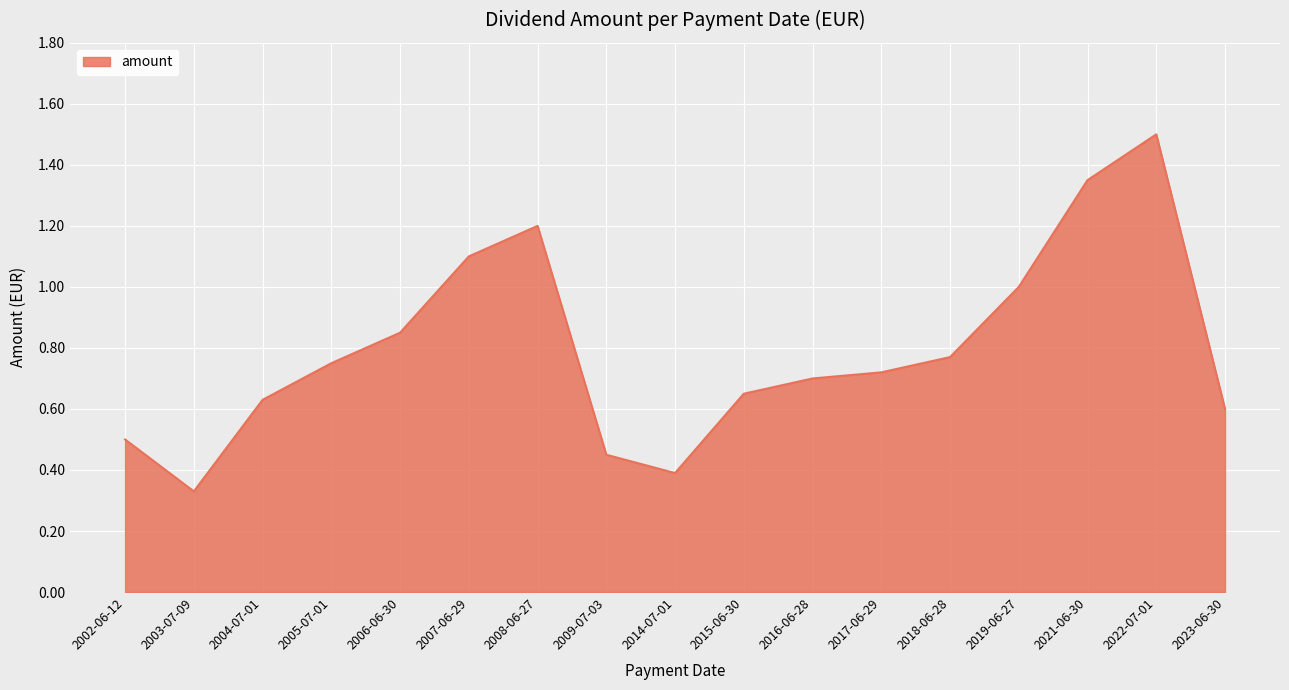

What position from the right is 2023-06-30?

1